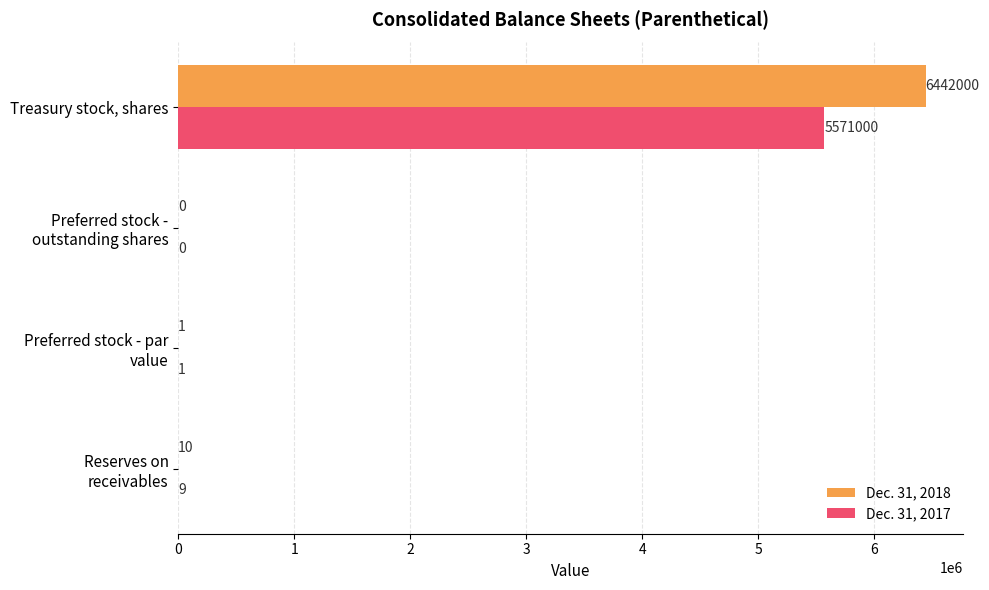

True or false: Dec. 31, 2018 has a value of 6442000 at Treasury stock, shares.

True